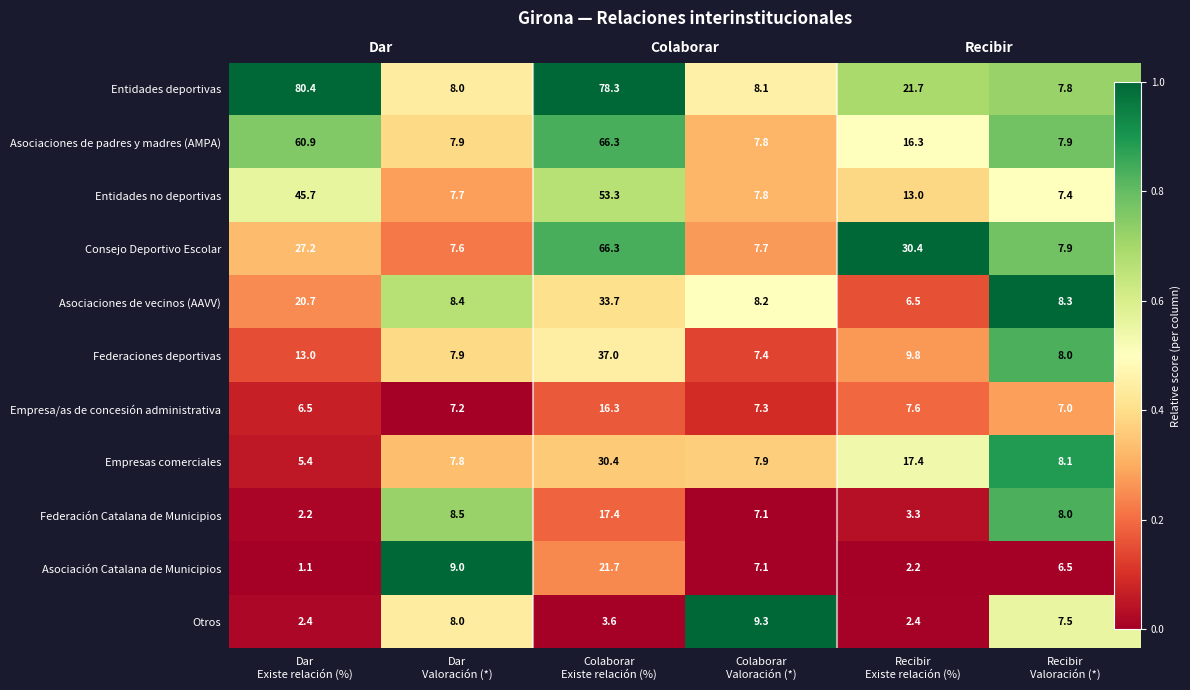

True or false: Federación Catalana de Municipios has a value of 0.0 at Dar Existe relación (%).

False